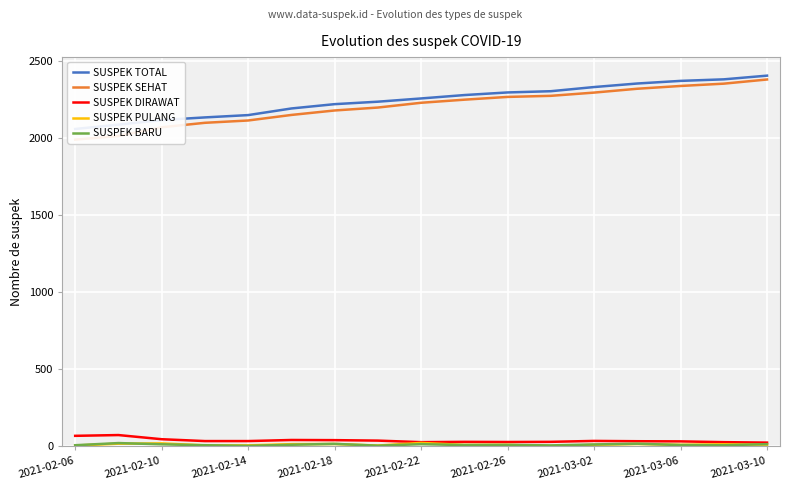

What is the highest value of the SUSPEK DIRAWAT series?

74